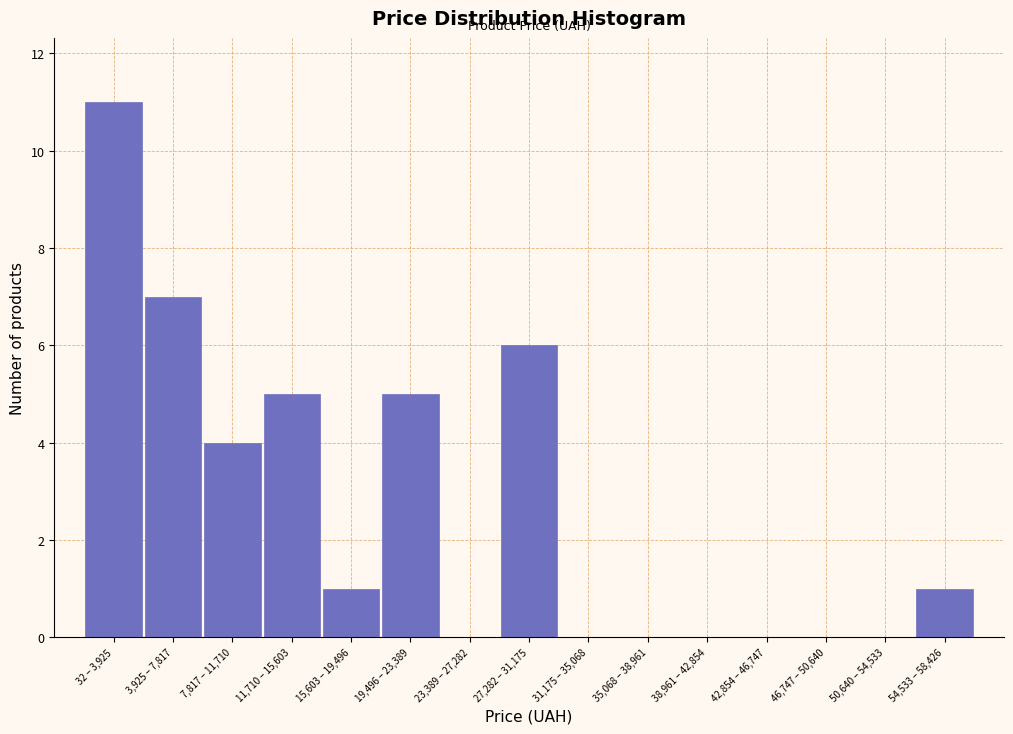

Reading left to right, extract all data points from this chart.

32 – 3,925=11	3,925 – 7,817=7	7,817 – 11,710=4	11,710 – 15,603=5	15,603 – 19,496=1	19,496 – 23,389=5	23,389 – 27,282=0	27,282 – 31,175=6	31,175 – 35,068=0	35,068 – 38,961=0	38,961 – 42,854=0	42,854 – 46,747=0	46,747 – 50,640=0	50,640 – 54,533=0	54,533 – 58,426=1